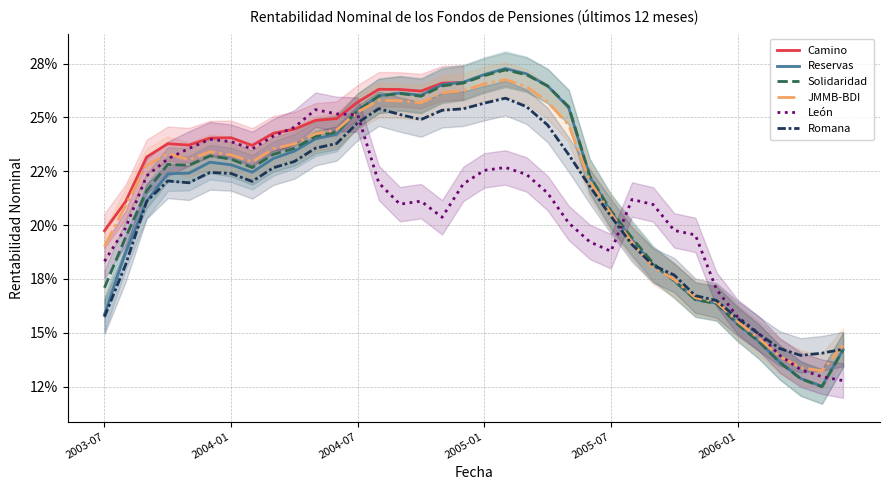

What is the value of the Solidaridad point at the 8th from the left?

0.2